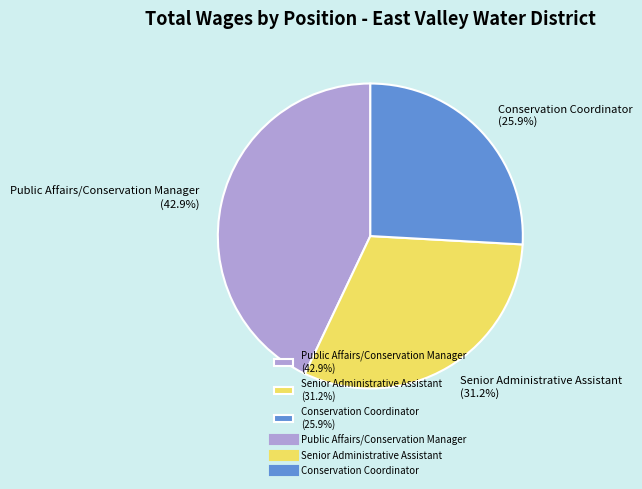

Combined, what portion of the pie is Senior Administrative Assistant and Conservation Coordinator?

57.1%